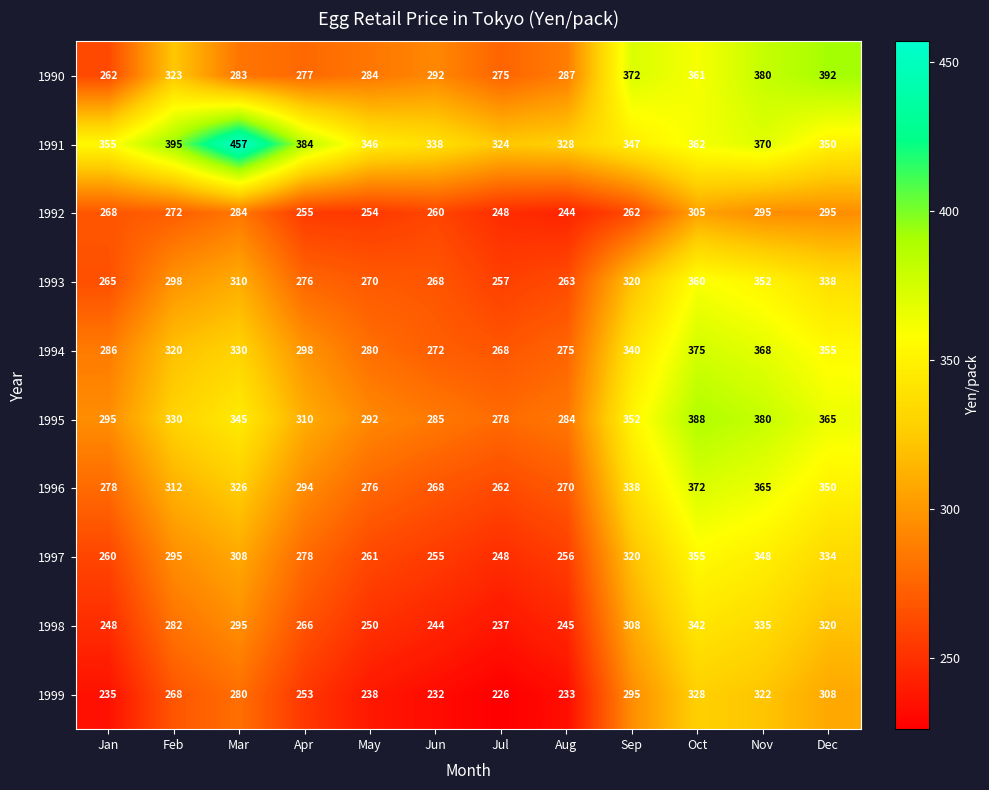

At how many categories does at least one series exceed 290?

12